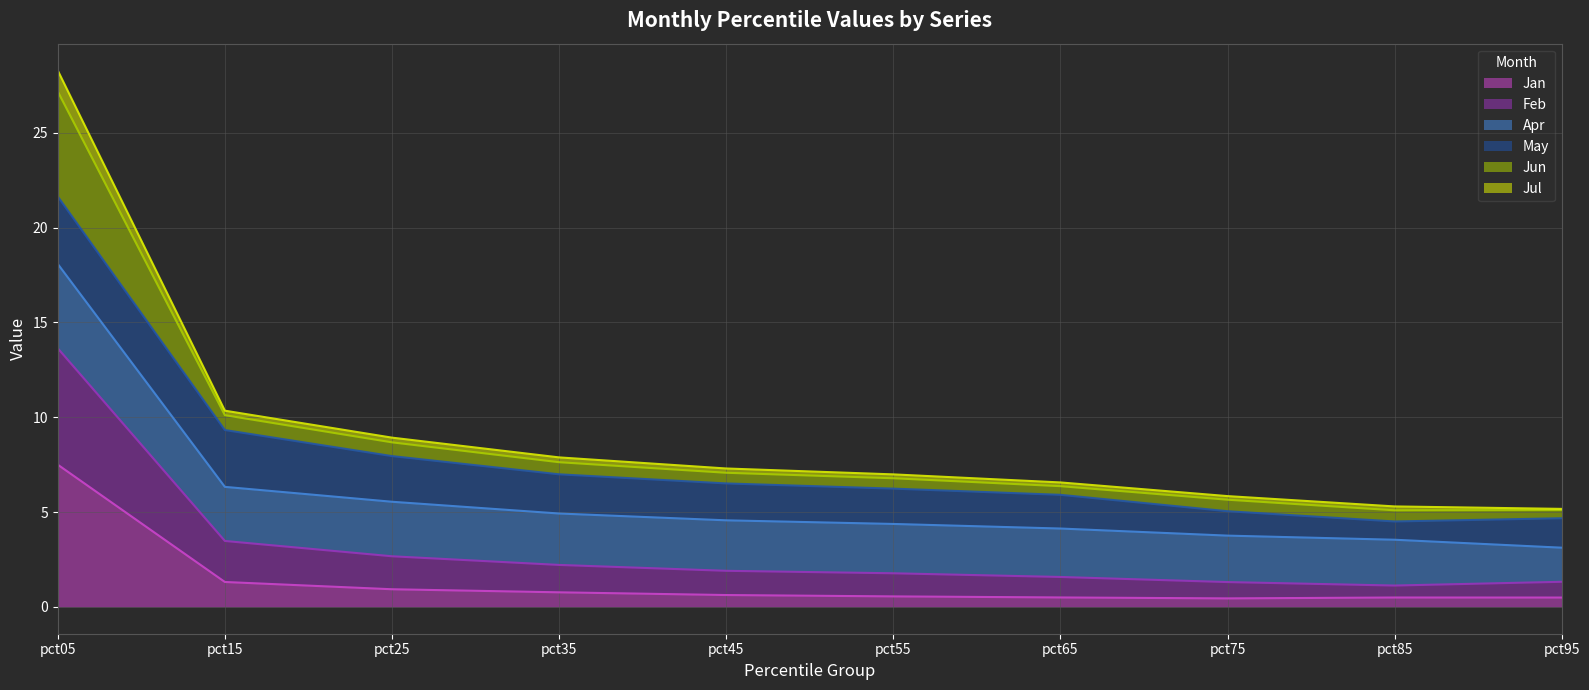

What is the total value across all series at pct15?

10.3